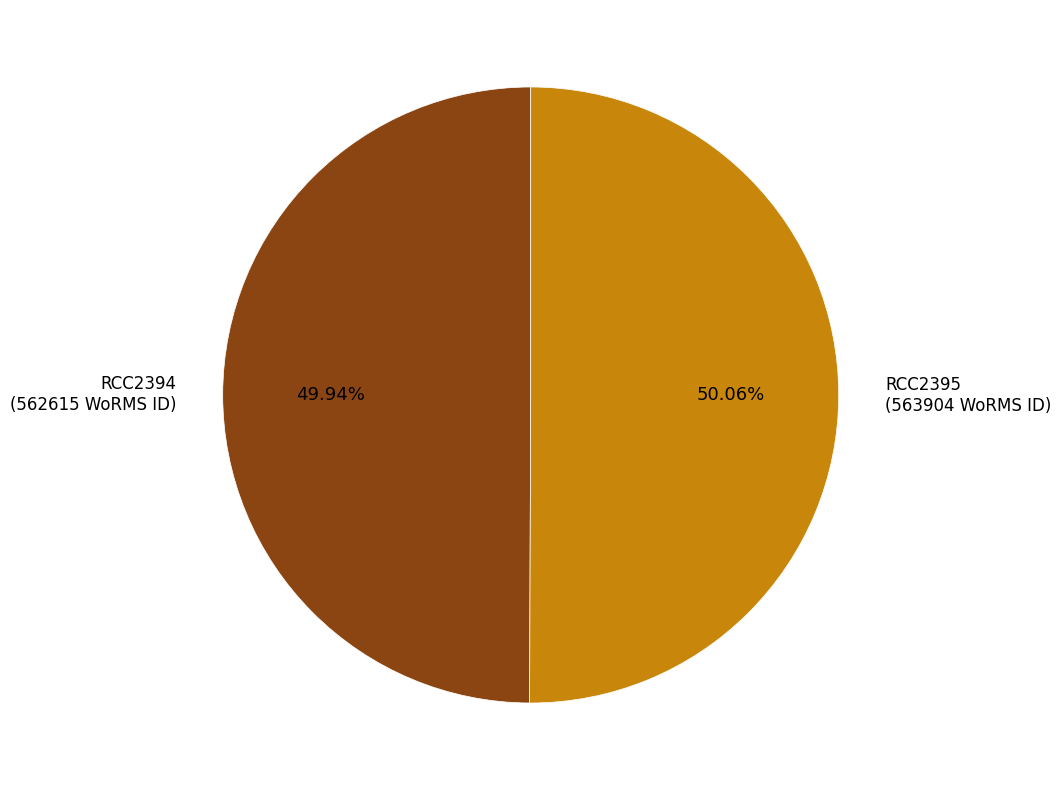

Combined, do RCC2395 and RCC2394 account for over 50%?

Yes